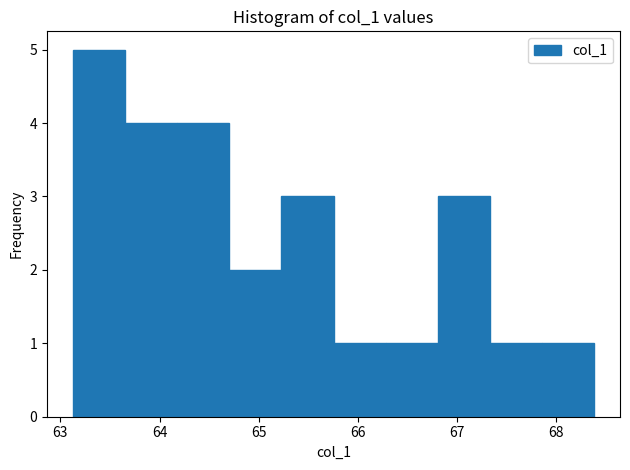

Over which range of the x-axis is the bar tallest?

63.1 to 63.7